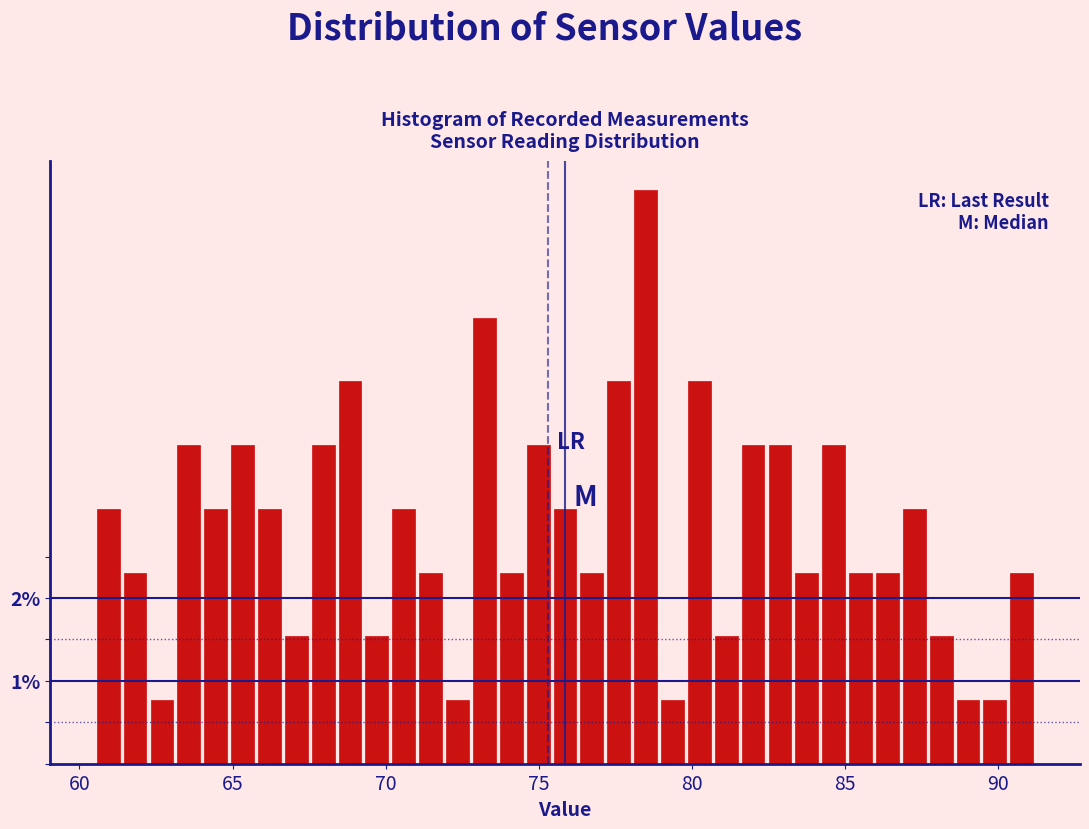

Read against the x-axis, roughly where is the centre of the tallest bar?

78.5